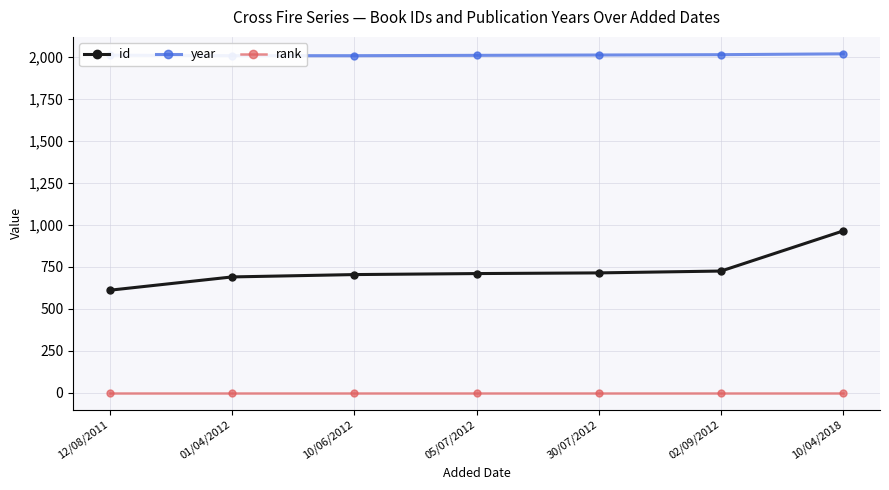

Reading left to right, list all the values displayed in this chart.

id: 611	690	704	710	714	725	964
year: 2009	2006	2006	2008	2010	2012	2017
rank: 1	1	1	1	1	1	1